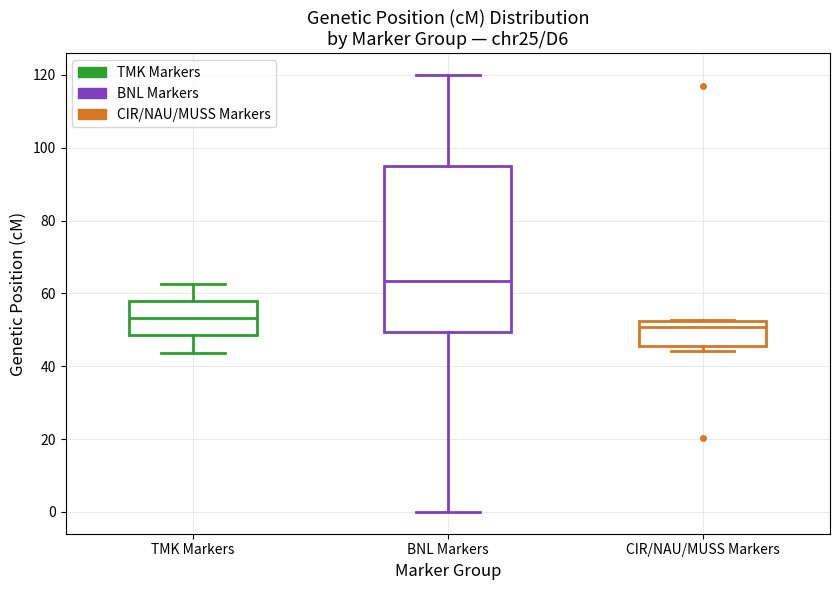

Where does the median line of the box for CIR/NAU/MUSS Markers sit on the y-axis? The values are not printed on the chart, so give them approximately, as read against the axis.

50